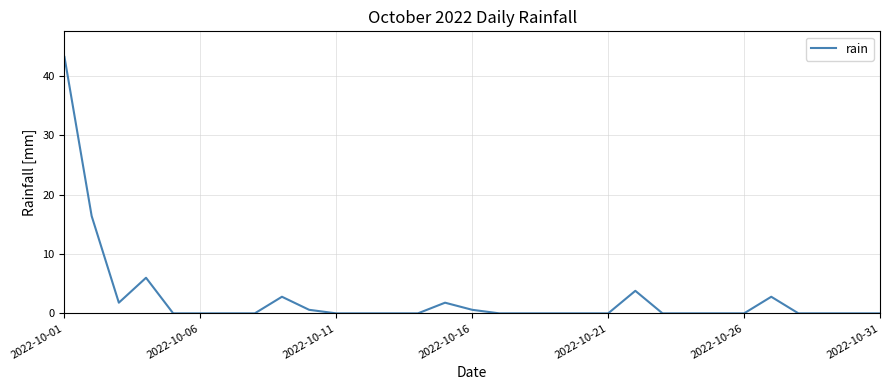

What is the maximum value shown in the chart?

43.2